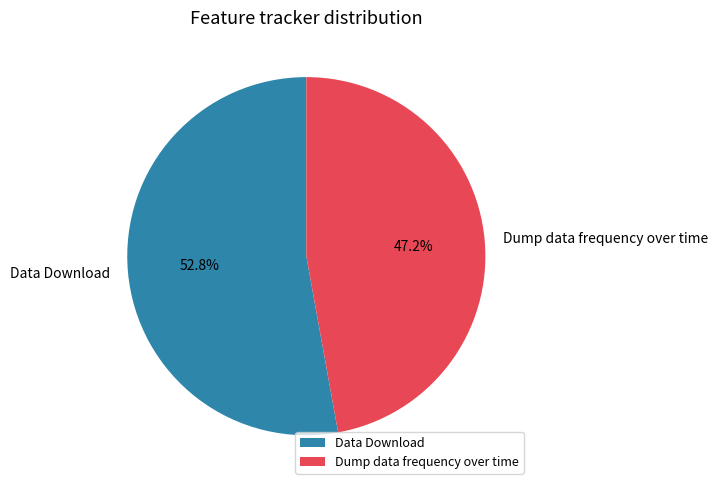

How many segments does this pie chart have?

2